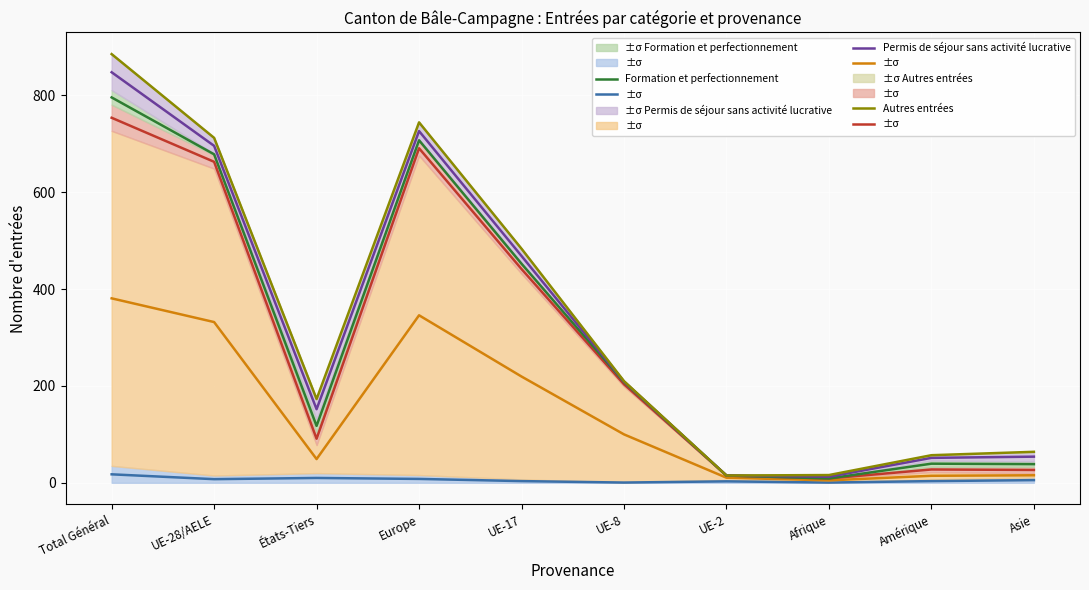

Reading left to right, what are all the values shown in this chart?

Activité lucrative contingentée: Total Général=17.5	UE-28/AELE=7.5	États-Tiers=10.0	Europe=8.0	UE-17=3.5	UE-8=0.5	UE-2=3.0	Afrique=0.5	Amérique=3.5	Asie=5.5
Activités lucrative non contingentée: Total Général=381.0	UE-28/AELE=332.0	États-Tiers=49.0	Europe=346.0	UE-17=219.5	UE-8=100.0	UE-2=10.5	Afrique=5.0	Amérique=14.5	Asie=15.5
Regroupement familial: Total Général=754.0	UE-28/AELE=663.0	États-Tiers=91.0	Europe=691.0	UE-17=441.5	UE-8=203.5	UE-2=15.0	Afrique=9.0	Amérique=27.5	Asie=26.5
Formation et perfectionnement: Total Général=796.0	UE-28/AELE=678.5	États-Tiers=117.5	Europe=707.5	UE-17=452.5	UE-8=208.0	UE-2=15.0	Afrique=9.0	Amérique=39.5	Asie=38.5
Permis de séjour sans activité lucrative: Total Général=848.0	UE-28/AELE=696.0	États-Tiers=152.0	Europe=726.5	UE-17=468.5	UE-8=209.0	UE-2=15.0	Afrique=12.5	Amérique=51.5	Asie=54.0
Autres entrées: Total Général=885.5	UE-28/AELE=712.5	États-Tiers=173.0	Europe=744.5	UE-17=483.5	UE-8=210.0	UE-2=15.0	Afrique=16.0	Amérique=57.0	Asie=64.0